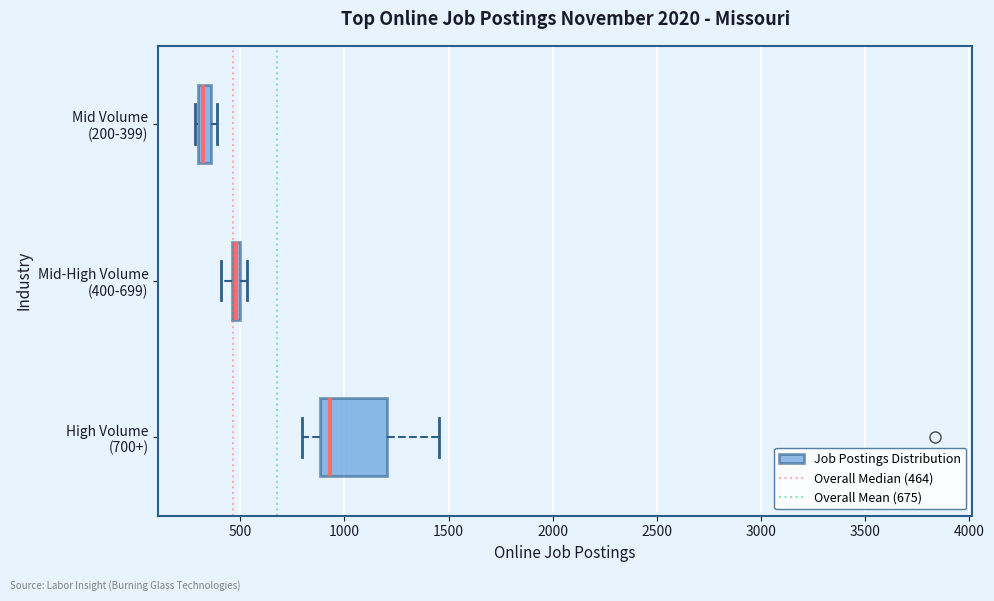

Which box has the furthest to the left median line?

Mid Volume (200-399)